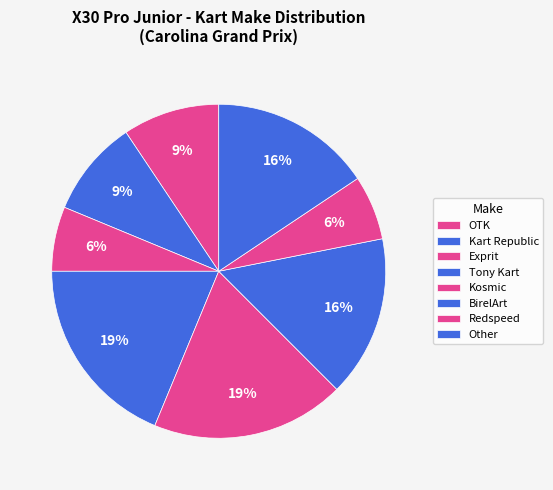

How many segments does this pie chart have?

8